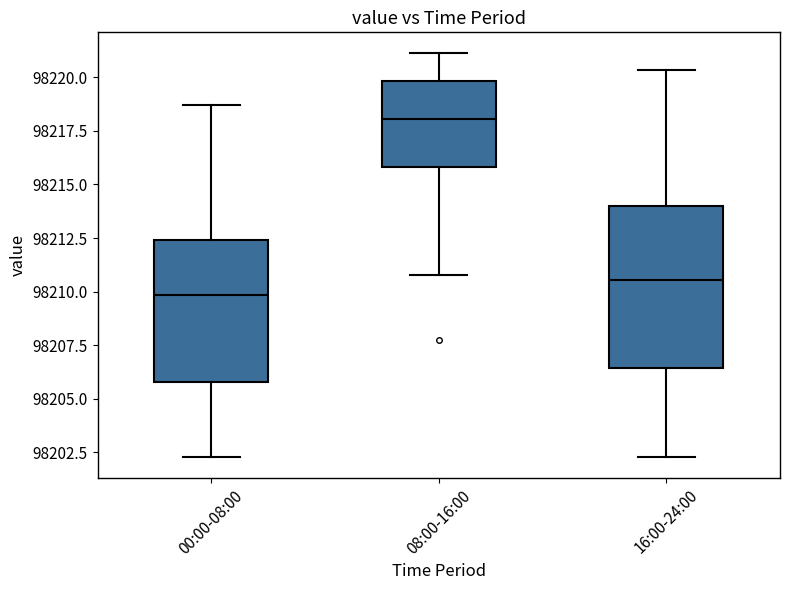

Which box's median line is the highest?

08:00-16:00